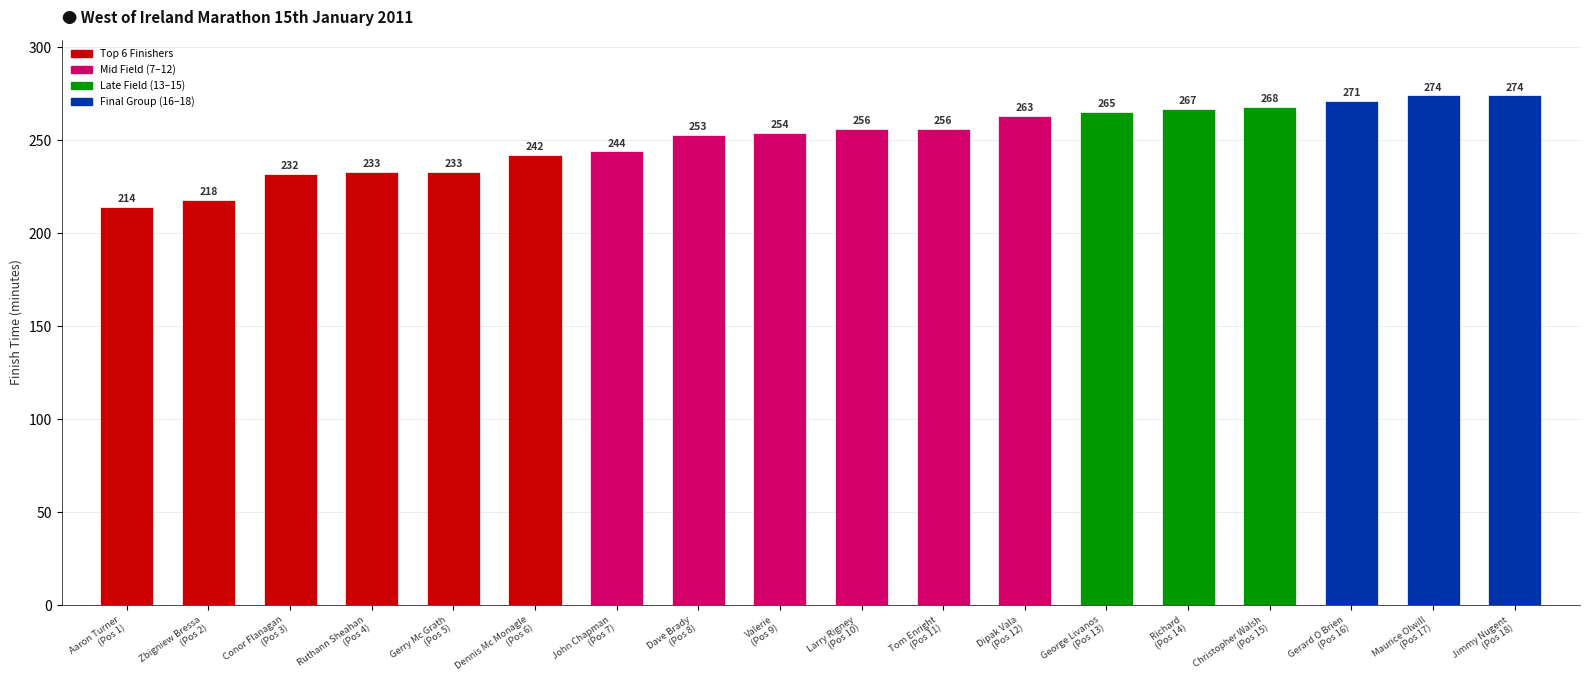

The value at Jimmy Nugent
(Pos 18) is 274. True or false?

True